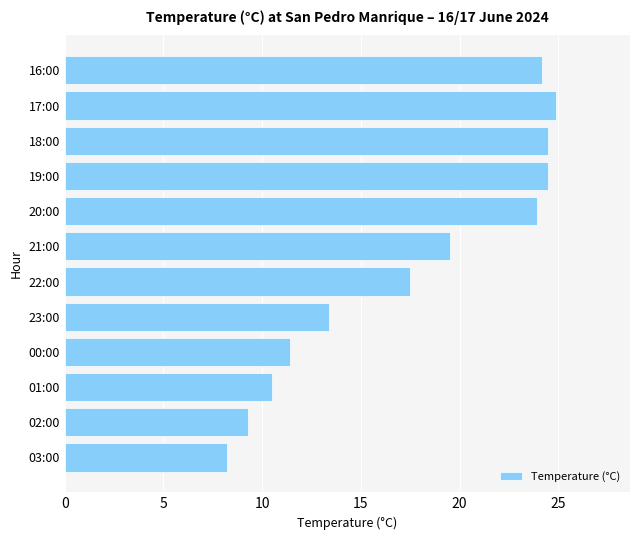

Reading bottom to top, what are all the values shown in this chart?

8.2	9.3	10.5	11.4	13.4	17.5	19.5	23.9	24.5	24.5	24.9	24.2